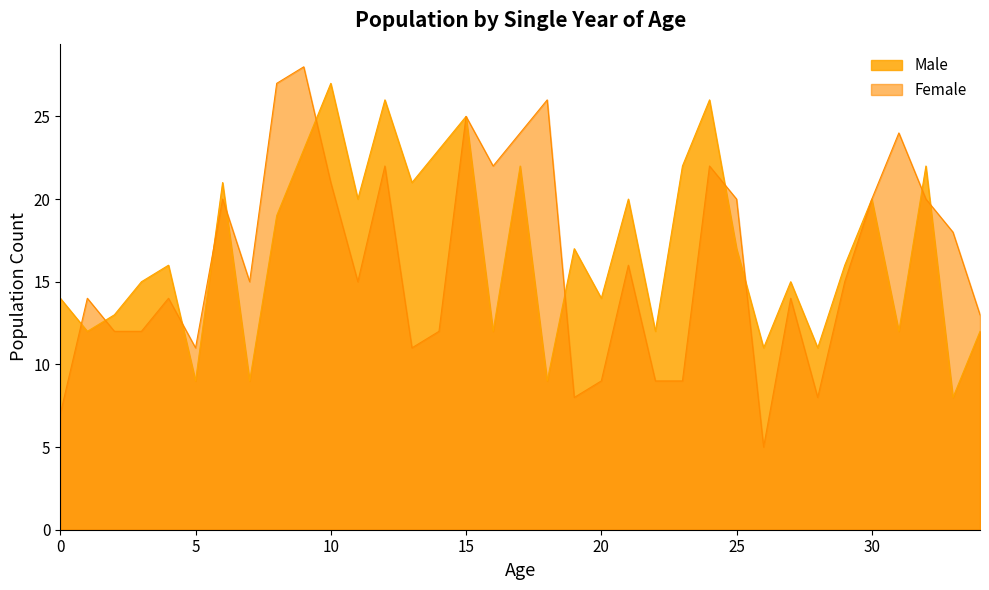

Reading left to right, what are all the values shown in this chart?

Male: 0=14	1=12	2=13	3=15	4=16	5=9	6=21	7=9	8=19	9=23	10=27	11=20	12=26	13=21	14=23	15=25	16=12	17=22	18=9	19=17	20=14	21=20	22=12	23=22	24=26	25=17	26=11	27=15	28=11	29=16	30=20	31=12	32=22	33=8	34=12
Female: 0=7	1=14	2=12	3=12	4=14	5=11	6=20	7=15	8=27	9=28	10=21	11=15	12=22	13=11	14=12	15=25	16=22	17=24	18=26	19=8	20=9	21=16	22=9	23=9	24=22	25=20	26=5	27=14	28=8	29=15	30=20	31=24	32=20	33=18	34=13